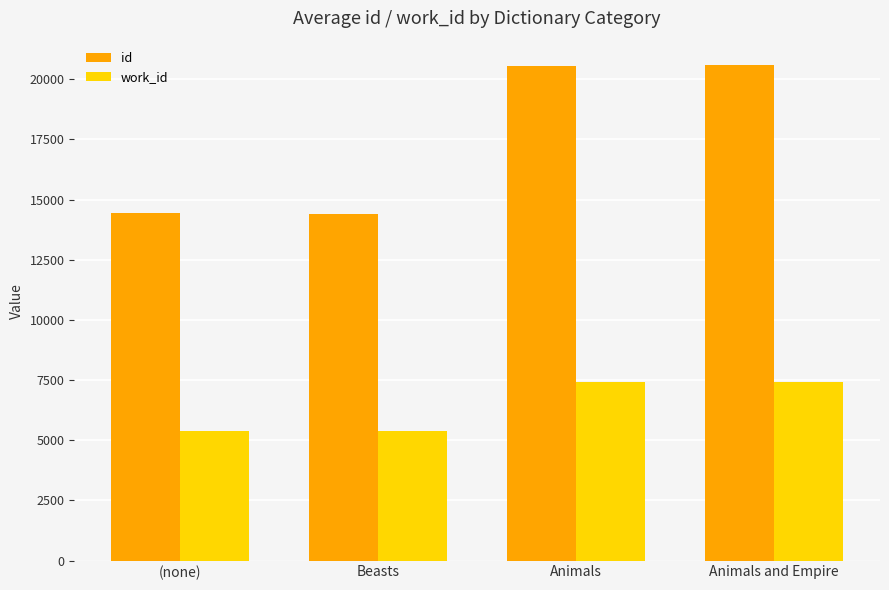

What is the difference between the highest and lowest values at Animals?

13147.4